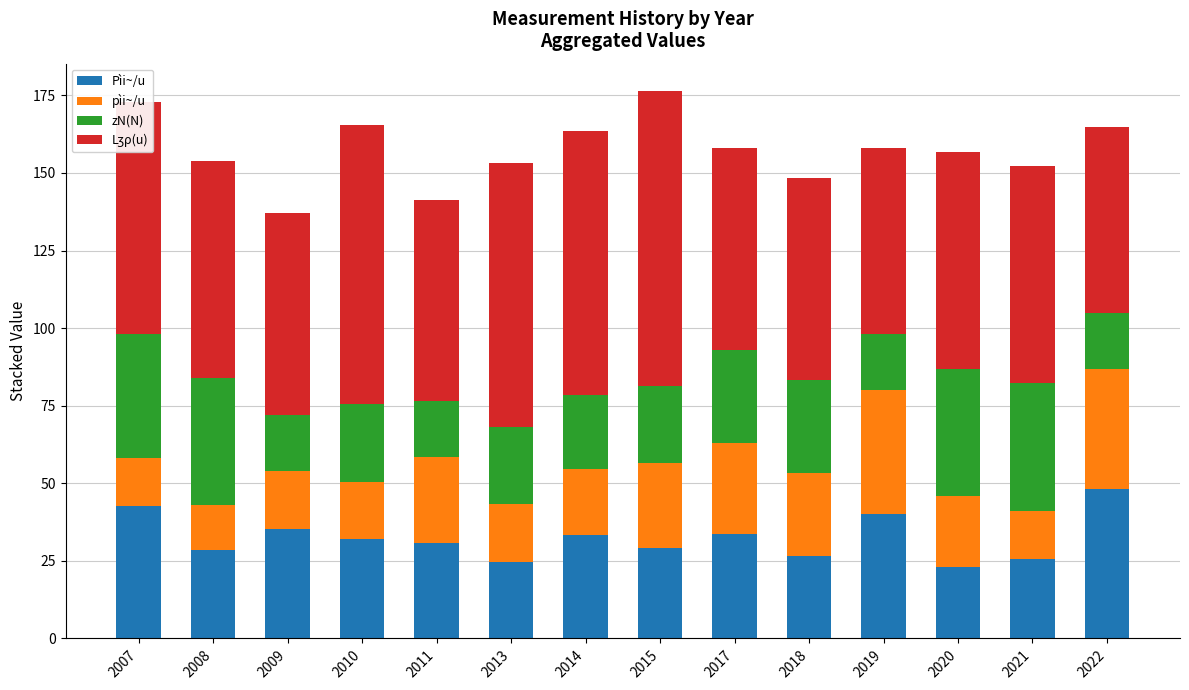

What is the difference between the Pìi~/u values at 2017 and 2009?

1.6